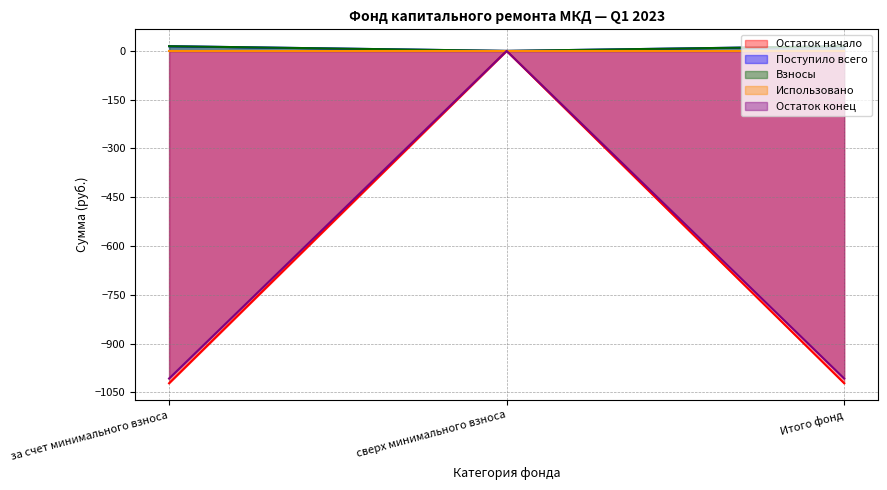

What is the average value of the Взносы series?

9.7